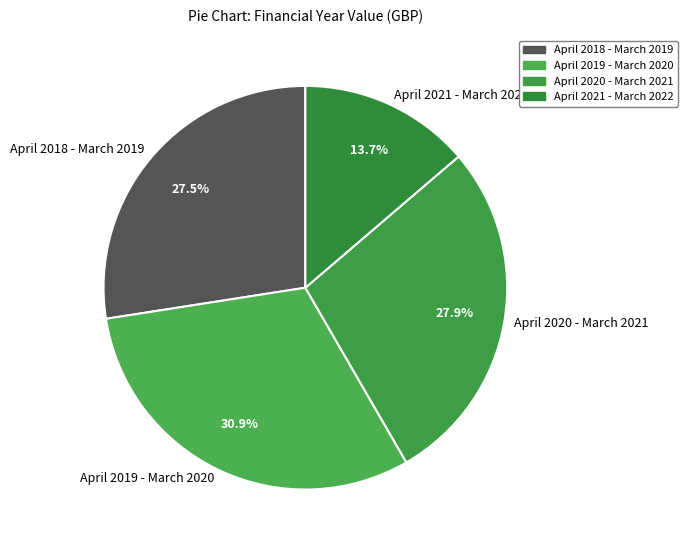

What is the ratio of the value at April 2018 - March 2019 to the value at April 2020 - March 2021?

1.0